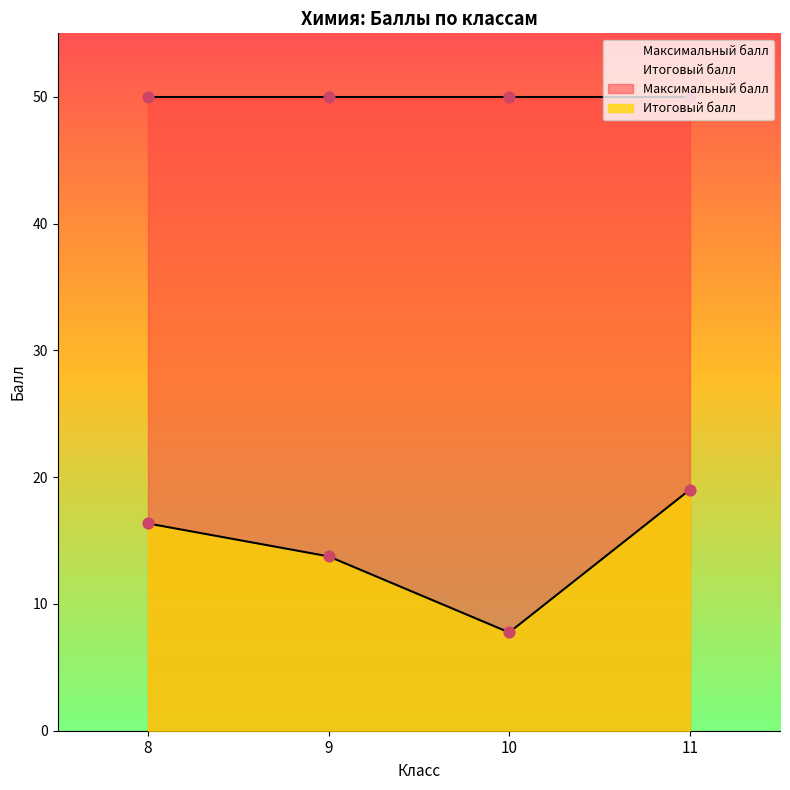

What is the change in value from 8 to 10?

-8.6